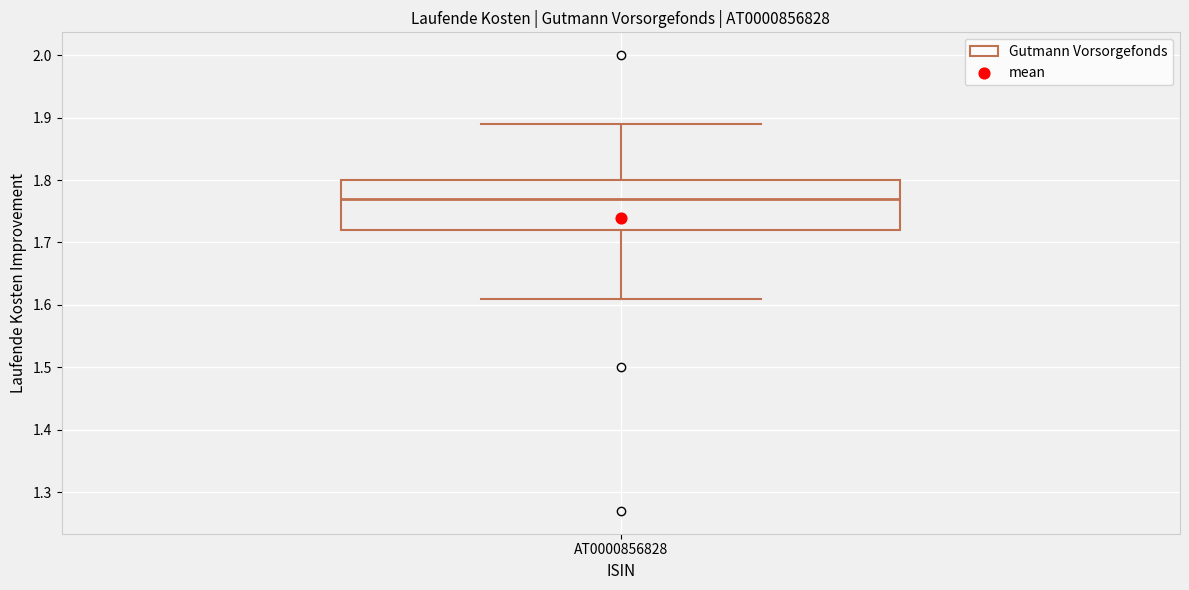

Where does the median line of the box for AT0000856828 sit on the y-axis? The values are not printed on the chart, so give them approximately, as read against the axis.

1.77